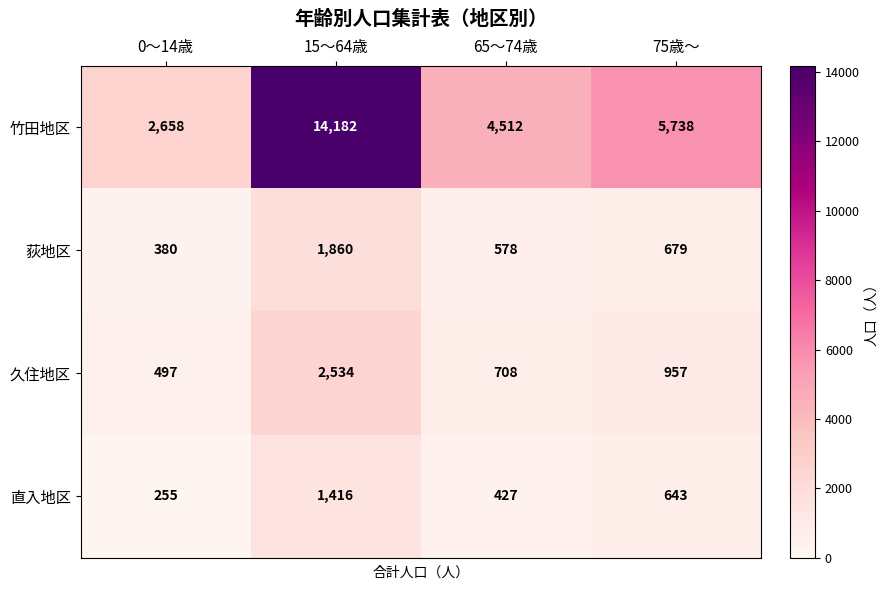

What is the approximate value of 竹田地区 at 0～14歳, to the nearest 100?

2700